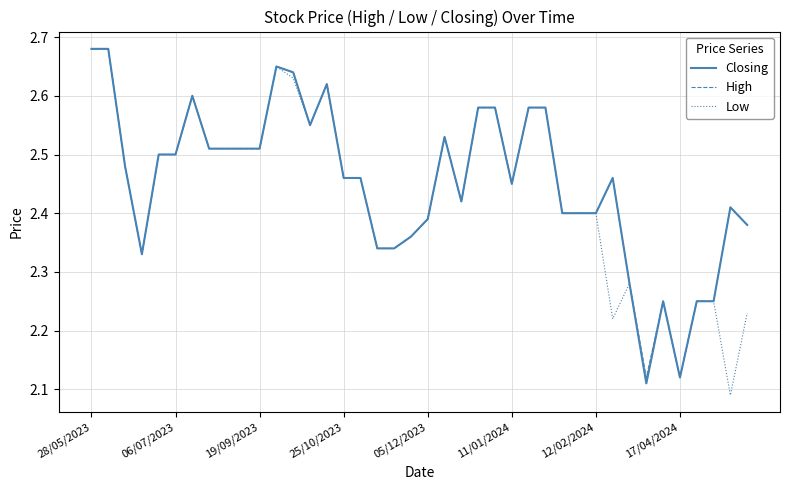

How many lines are shown in the chart?

3